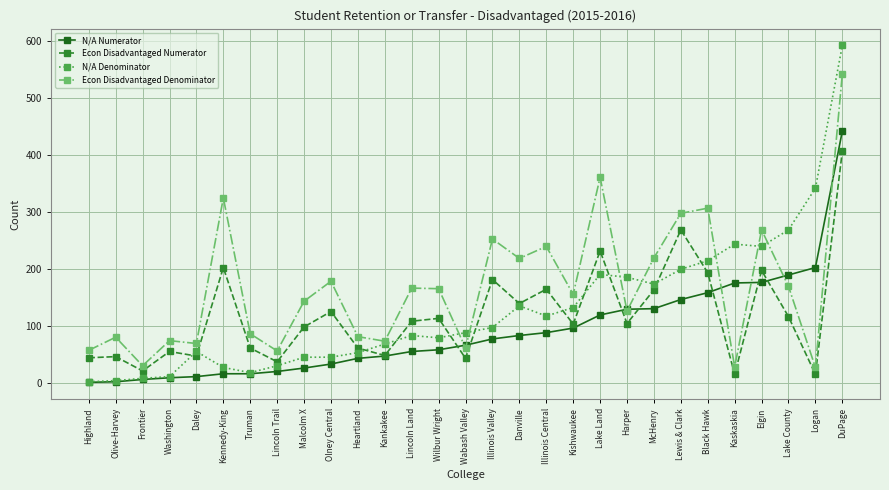

Rank the series by their average value, from lowest to highest.

N/A Numerator, Econ Disadvantaged Numerator, N/A Denominator, Econ Disadvantaged Denominator